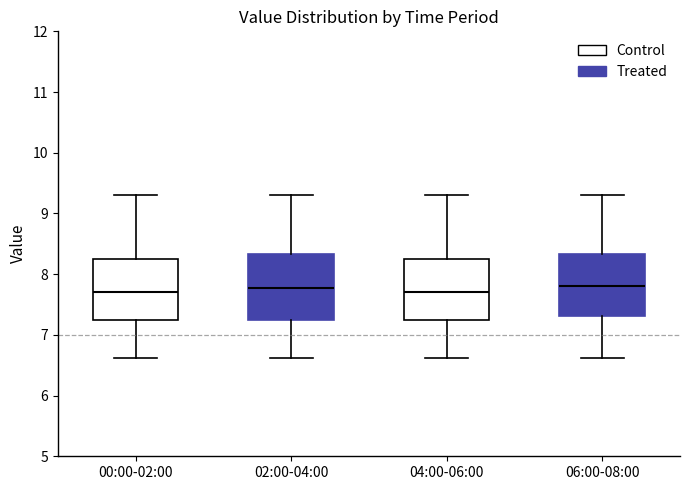

Reading left to right, transcribe this box plot: for each box, give where its median line is, the range the box spans, and where its two whiskers end, as read against the y-axis. The values are not printed on the chart, so give them approximately, as read against the axis.

00:00-02:00: median 7.7, box 7.3 to 8.2, whiskers 6.6 to 9.3
02:00-04:00: median 7.8, box 7.3 to 8.3, whiskers 6.6 to 9.3
04:00-06:00: median 7.7, box 7.3 to 8.2, whiskers 6.6 to 9.3
06:00-08:00: median 7.8, box 7.3 to 8.3, whiskers 6.6 to 9.3